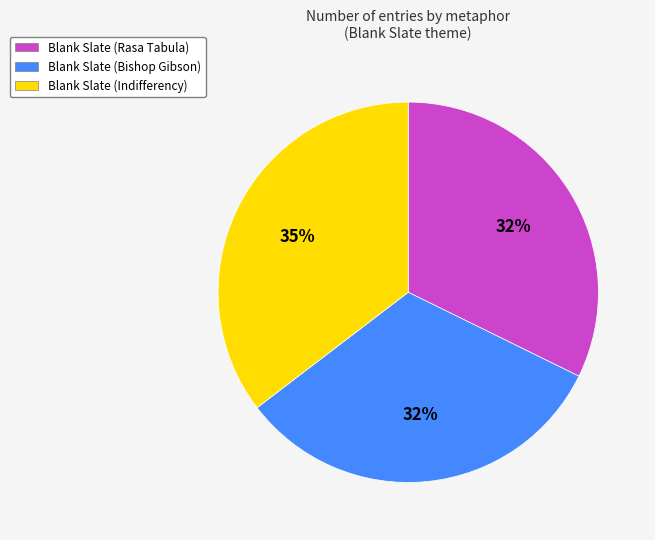

Does any single category account for the majority?

No